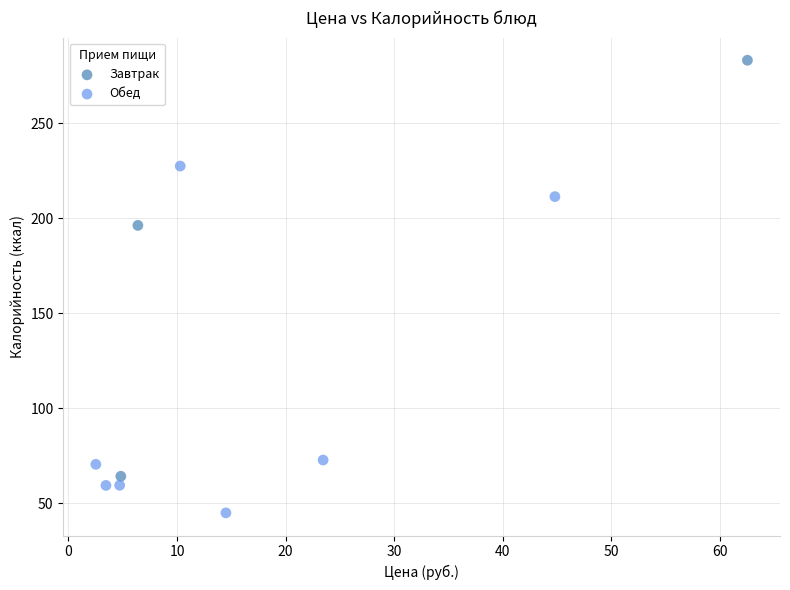

Which series has the widest spread of Y values?

Завтрак